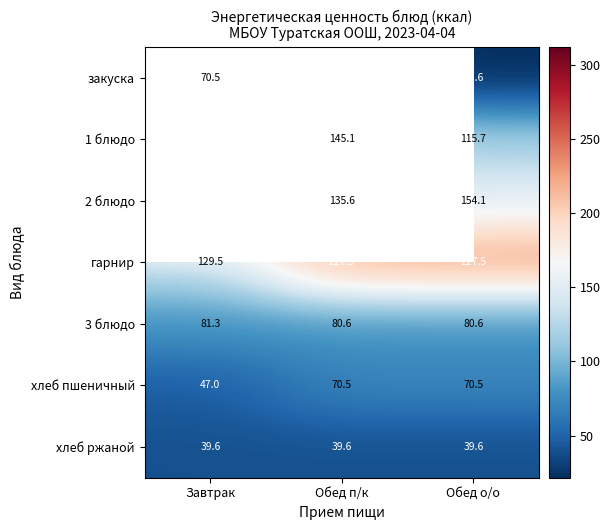

At how many categories does at least one series exceed 141?

3